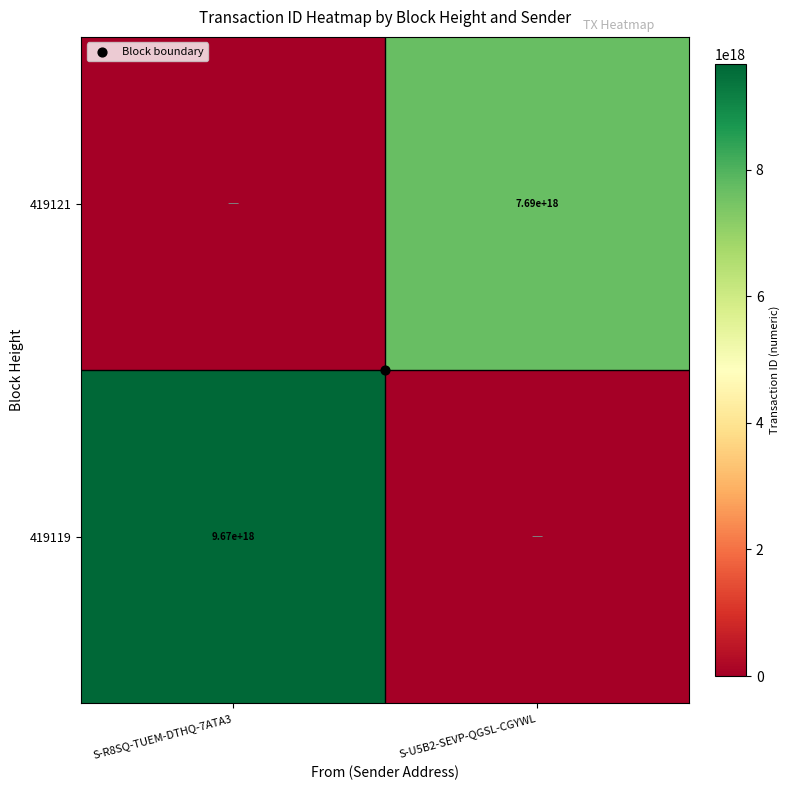

How many data points in 419121 are less than 7689778499312661504?

1